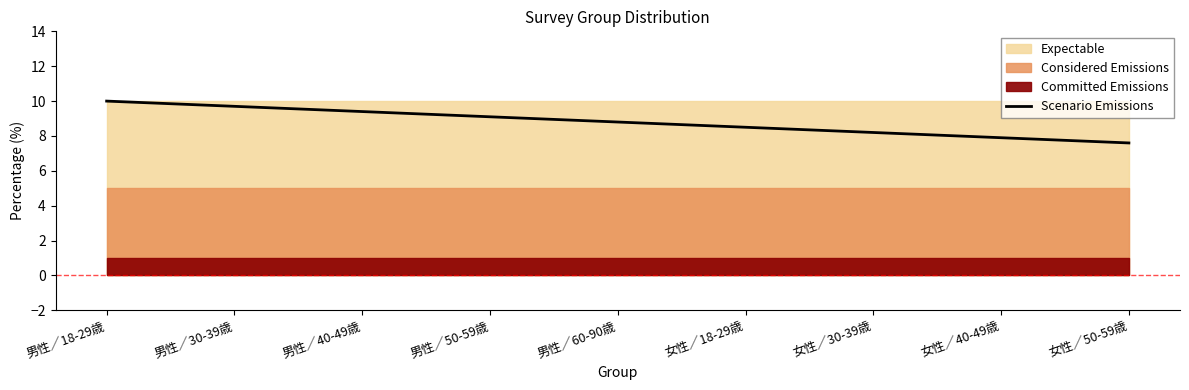

Reading left to right, list all the values displayed in this chart.

男性／18-29歳=10.0	男性／30-39歳=9.7	男性／40-49歳=9.4	男性／50-59歳=9.1	男性／60-90歳=8.8	女性／18-29歳=8.5	女性／30-39歳=8.2	女性／40-49歳=7.9	女性／50-59歳=7.6